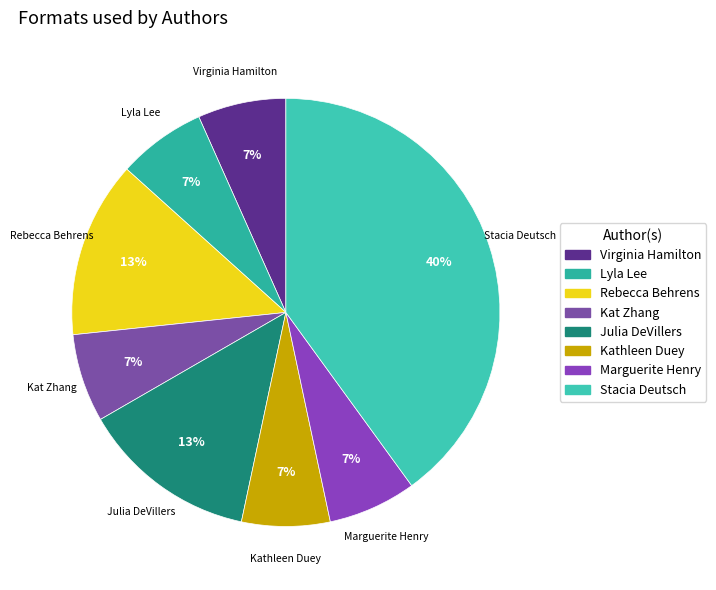

What is the largest slice in the pie chart?

Stacia Deutsch